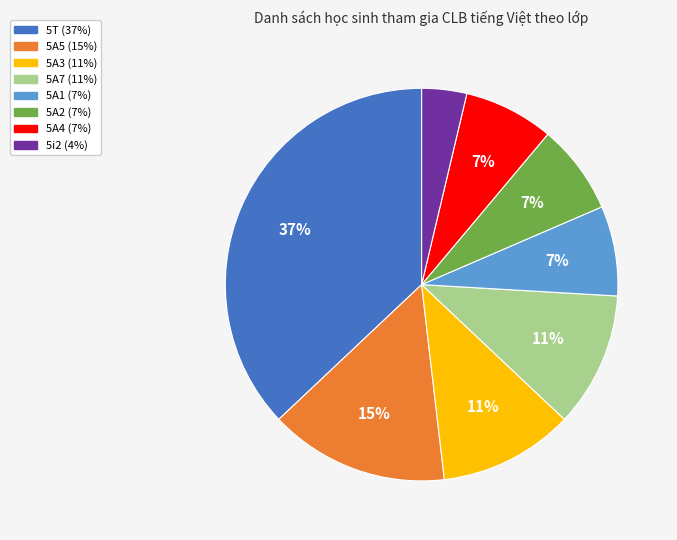

Which category has the smallest portion of the pie?

5i2